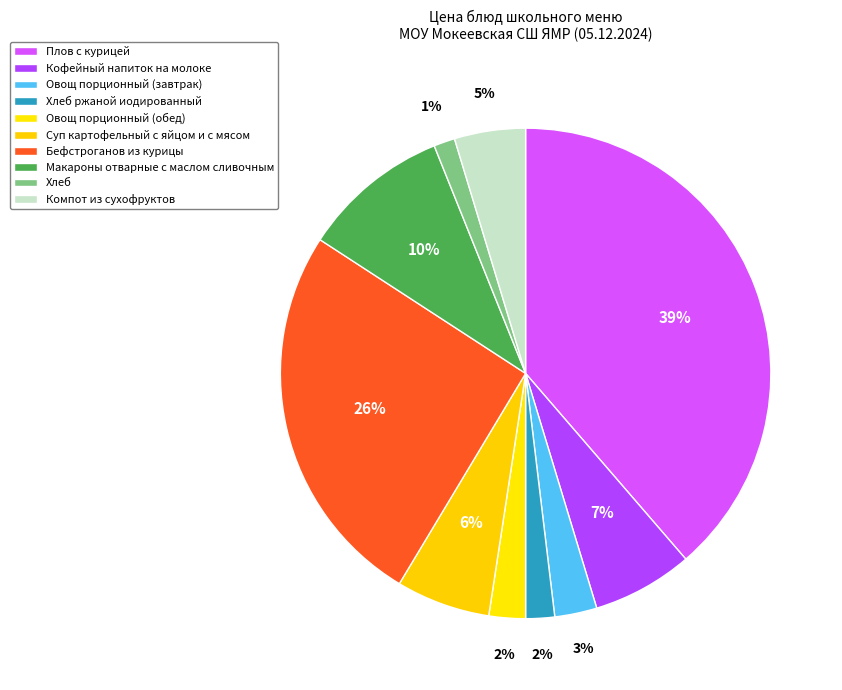

Is it true that Овощ порционный (завтрак) is 3% of the pie?

True